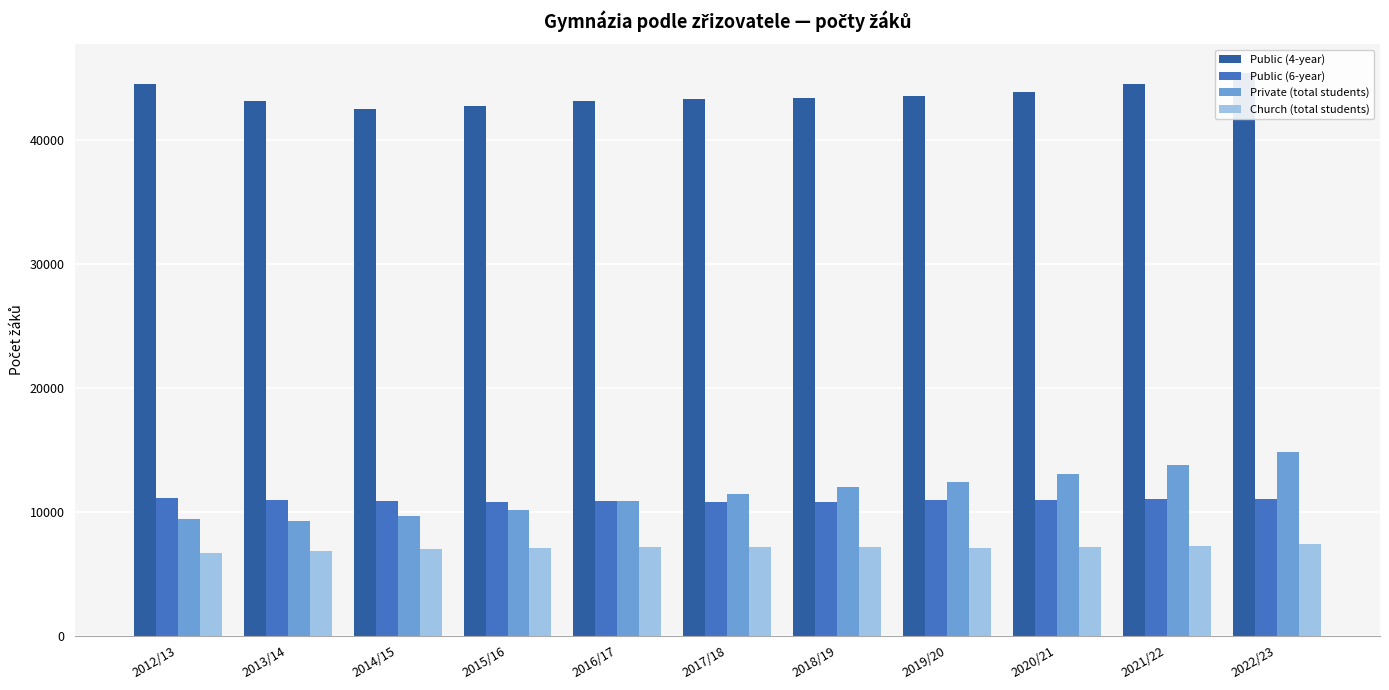

What is the label of the 8th bar from the left?

2019/20